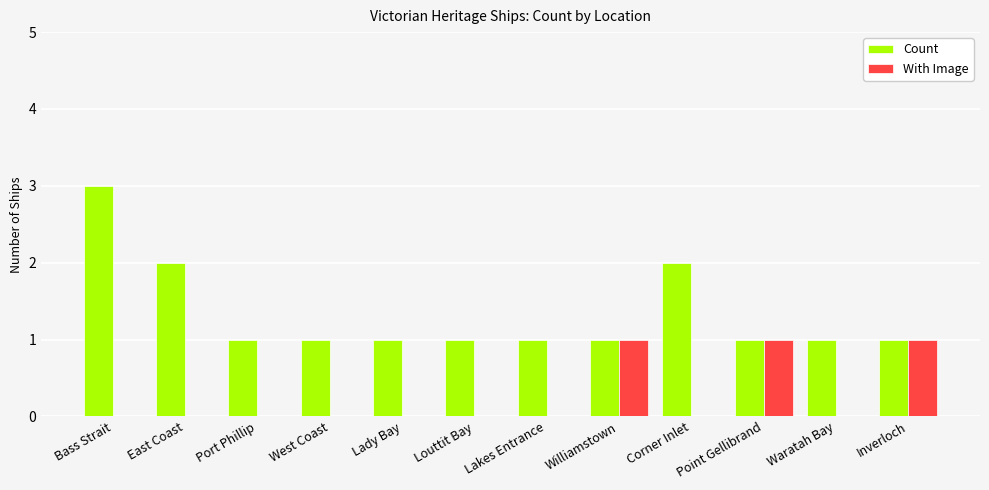

True or false: Count has a value of 1 at Lady Bay.

True